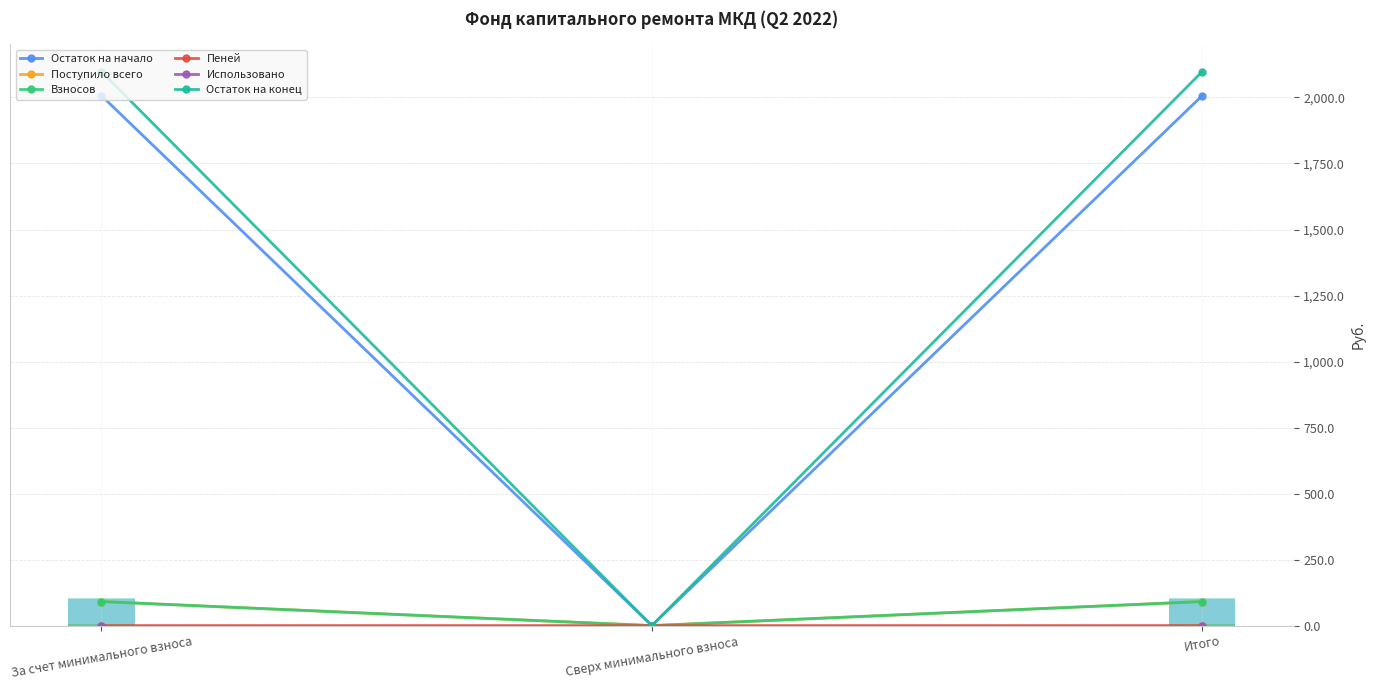

Reading left to right, extract all data points from this chart.

Остаток на начало: 2006.8	0.0	2006.8
Поступило всего: 91.0	0.0	91.0
Взносов: 91.0	0.0	91.0
Пеней: 0.0	0.0	0.0
Использовано: 0.0	0.0	0.0
Остаток на конец: 2097.8	0.0	2097.8